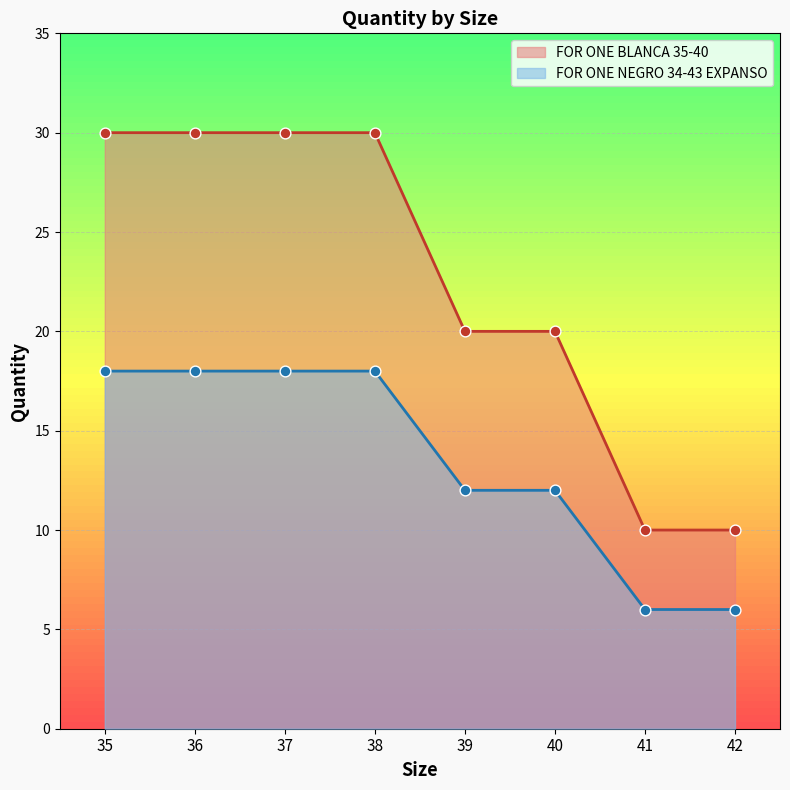

What is the total value across all series at 37?

48